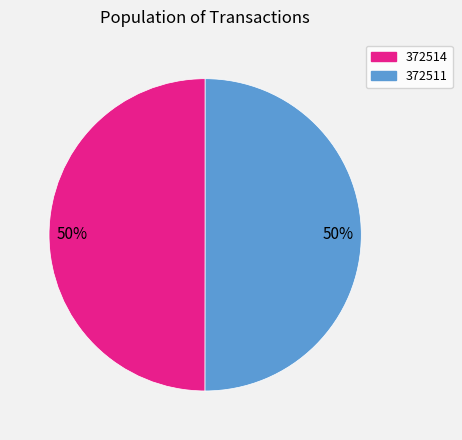

True or false: 372514 accounts for 58% of the total.

False